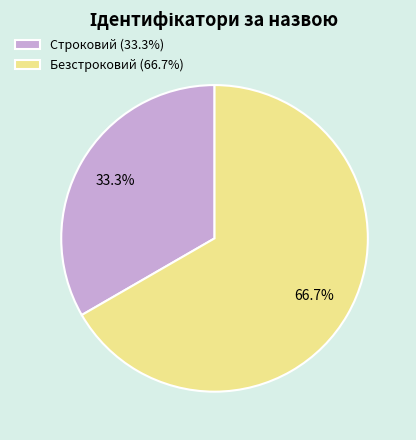

Which has a higher value, Безстроковий or Строковий?

Безстроковий